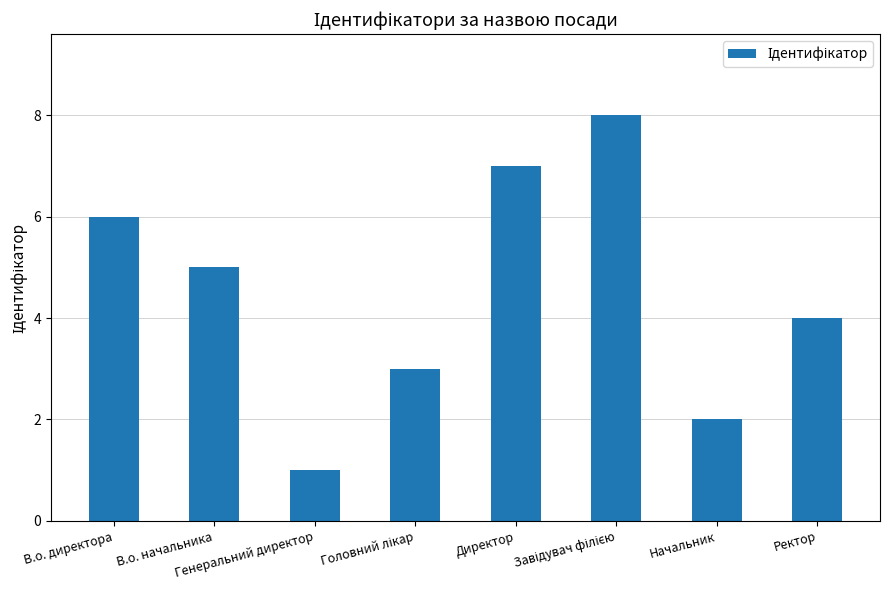

Reading right to left, transcribe all the data shown in this chart.

4	2	8	7	3	1	5	6